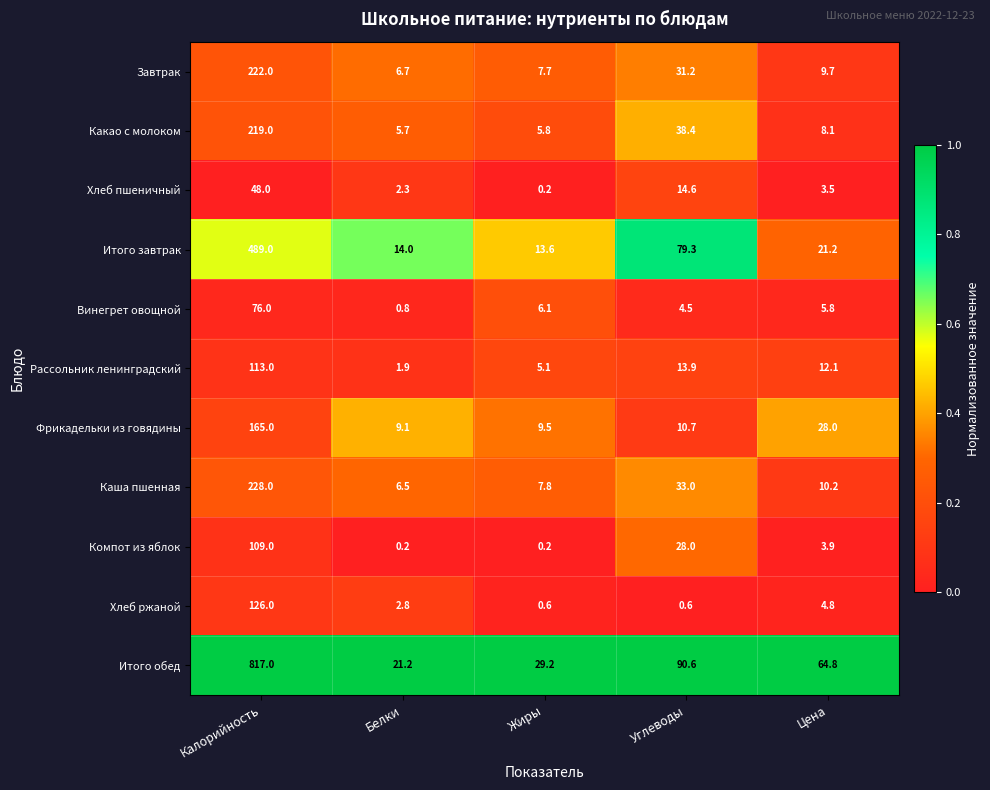

What is the difference between the Каша пшенная values at Жиры and Белки?

1.3